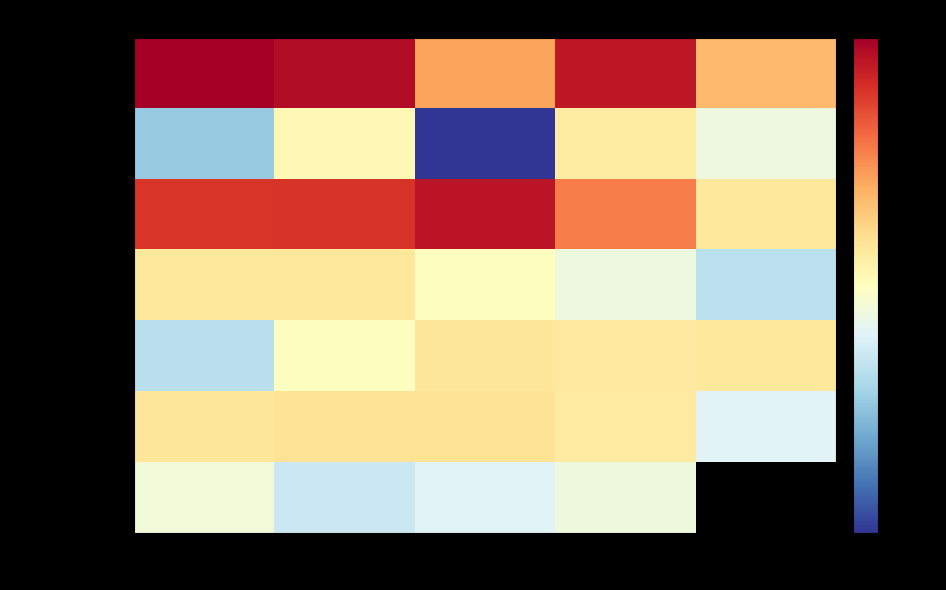

What is the maximum value for Total Pop?

8.5